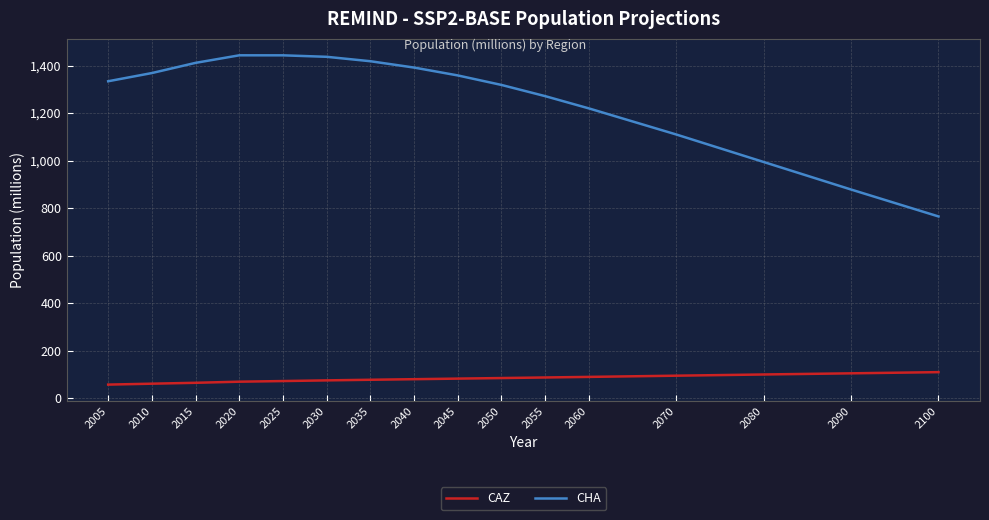

Which series has the largest total across all categories?

CHA